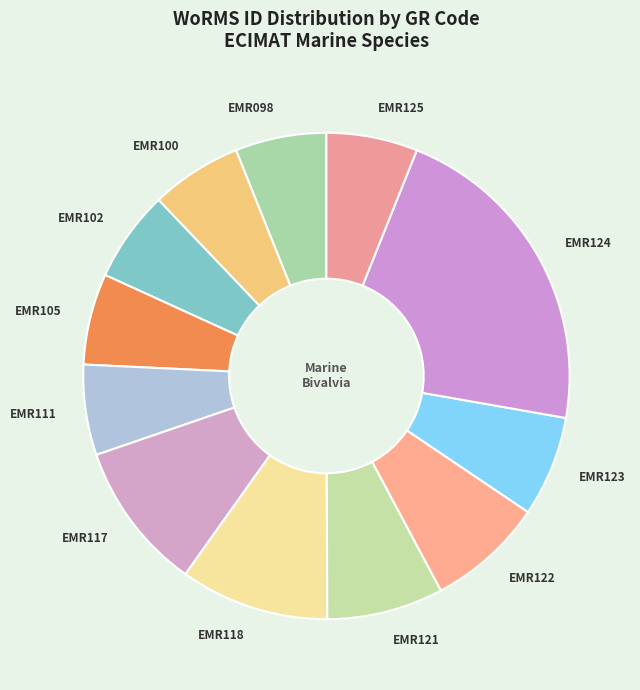

Which category has the biggest portion of the pie?

EMR124